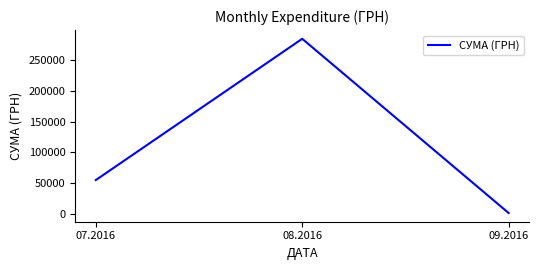

What is the minimum value shown in the chart?

1131.2